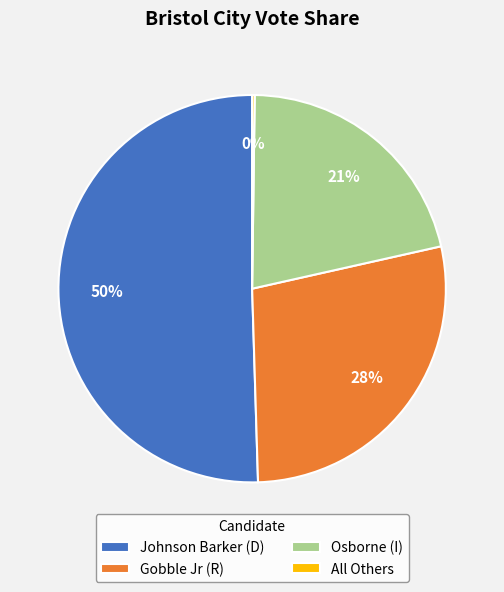

Between Osborne (I) and Johnson Barker (D), which is larger?

Johnson Barker (D)